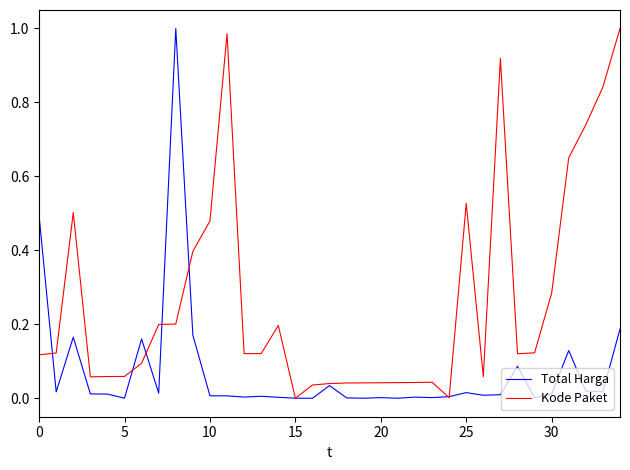

List the series in order of their overall mean, lowest first.

Total Harga, Kode Paket